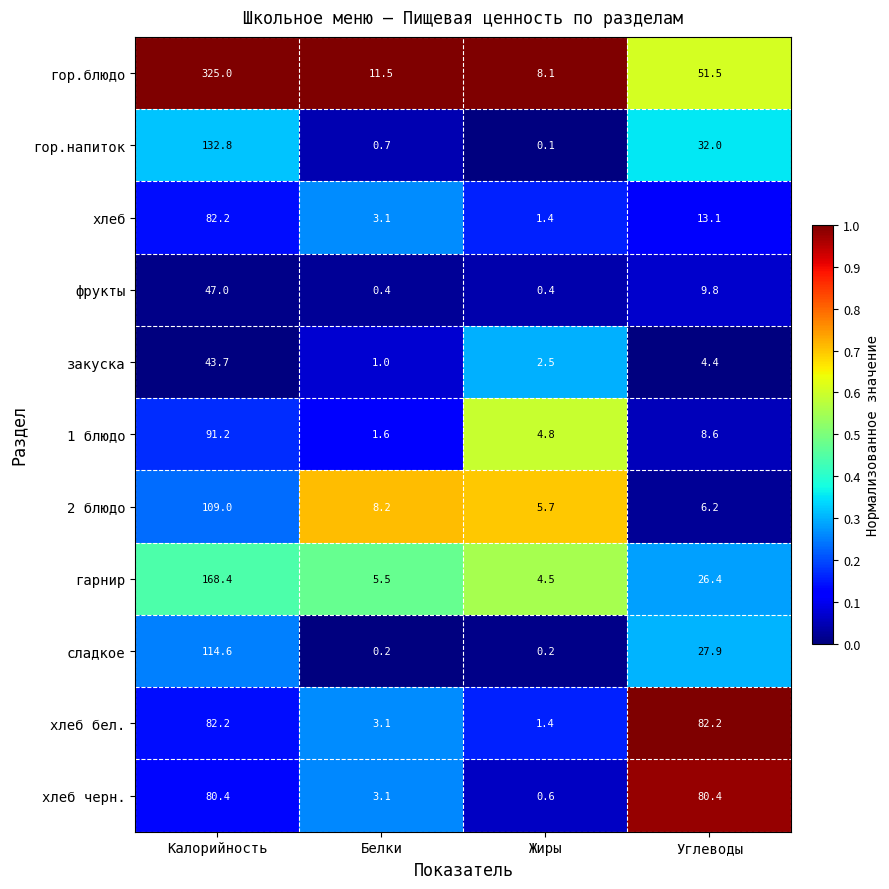

What is the spread (max minus min) of values at Белки?

11.3